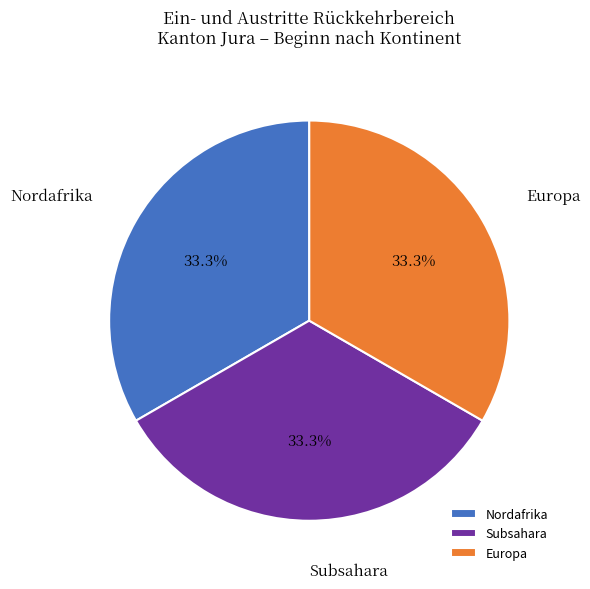

What is the ratio of the value at Nordafrika to the value at Europa?

1.0